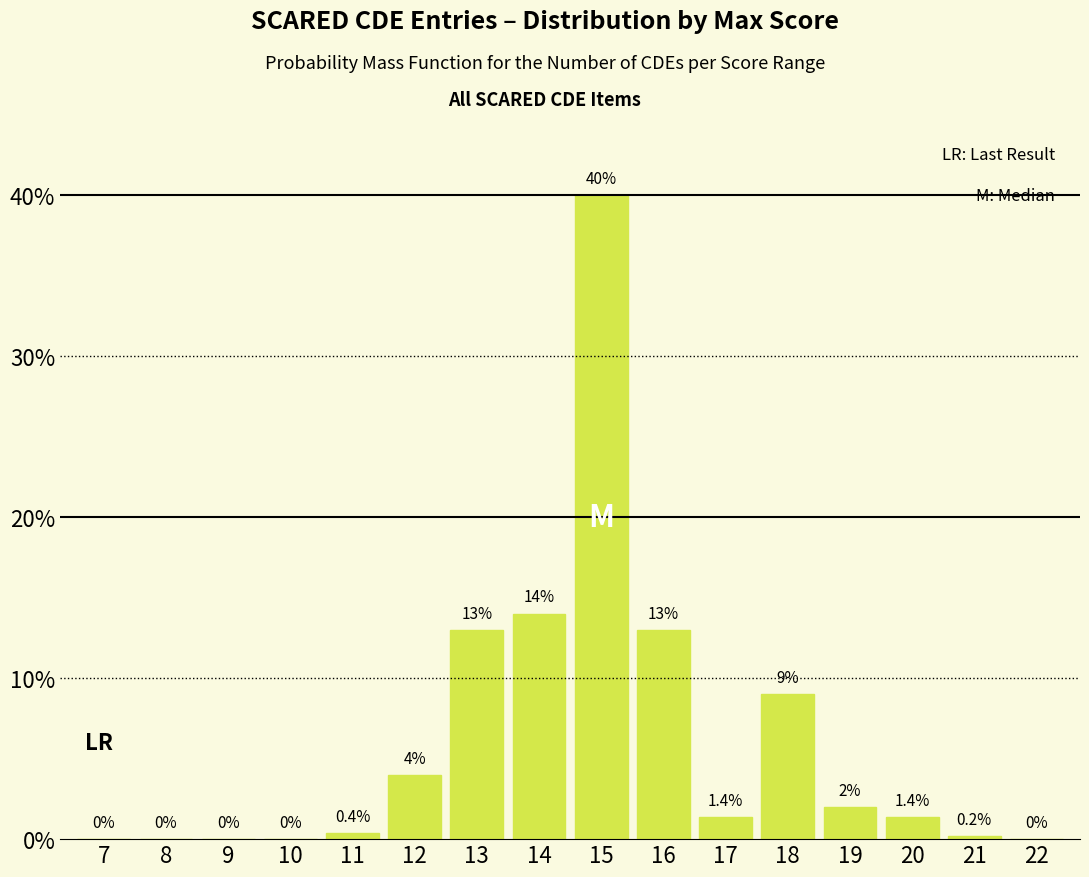

Reading left to right, transcribe all the data shown in this chart.

7=0.0	8=0.0	9=0.0	10=0.0	11=0.4	12=4.0	13=13.0	14=14.0	15=40.0	16=13.0	17=1.4	18=9.0	19=2.0	20=1.4	21=0.2	22=0.0